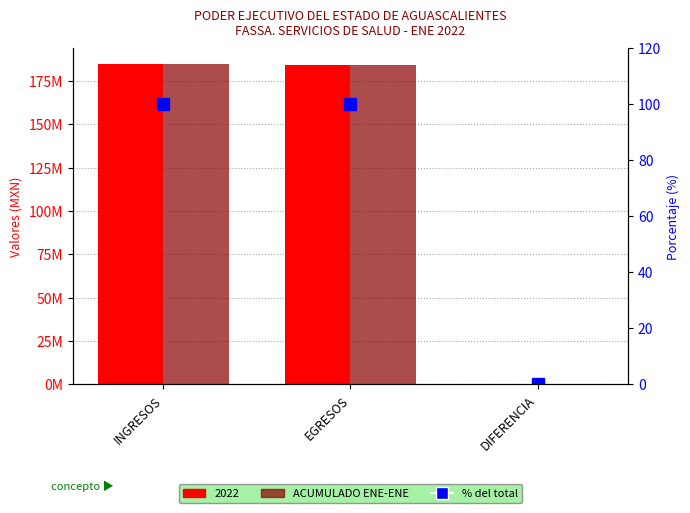

What is the value of the % del total bar at the 3rd from the left?

0.1